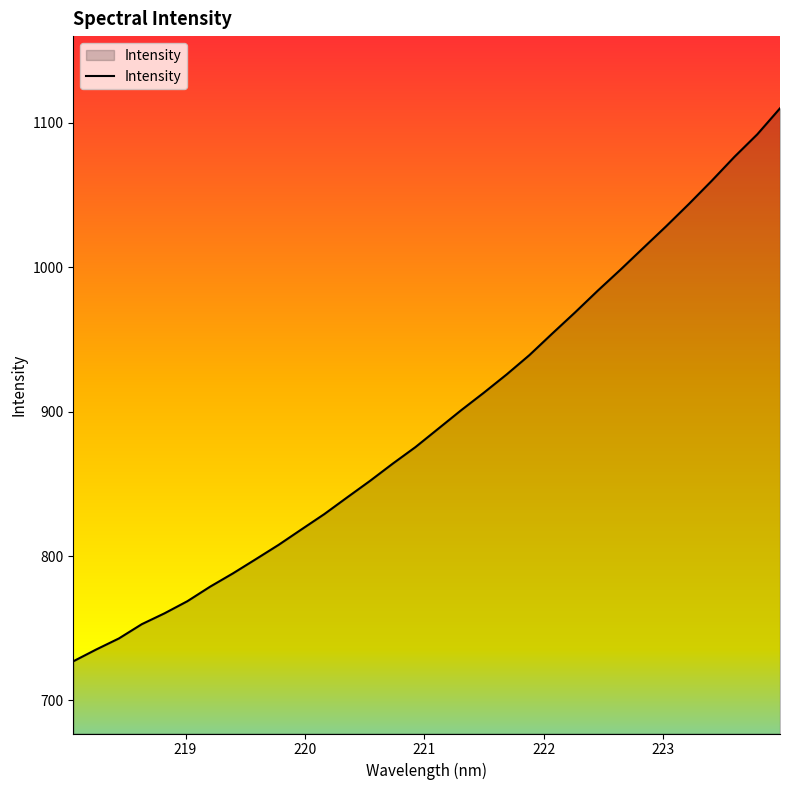

What is the greatest value displayed?

1110.1